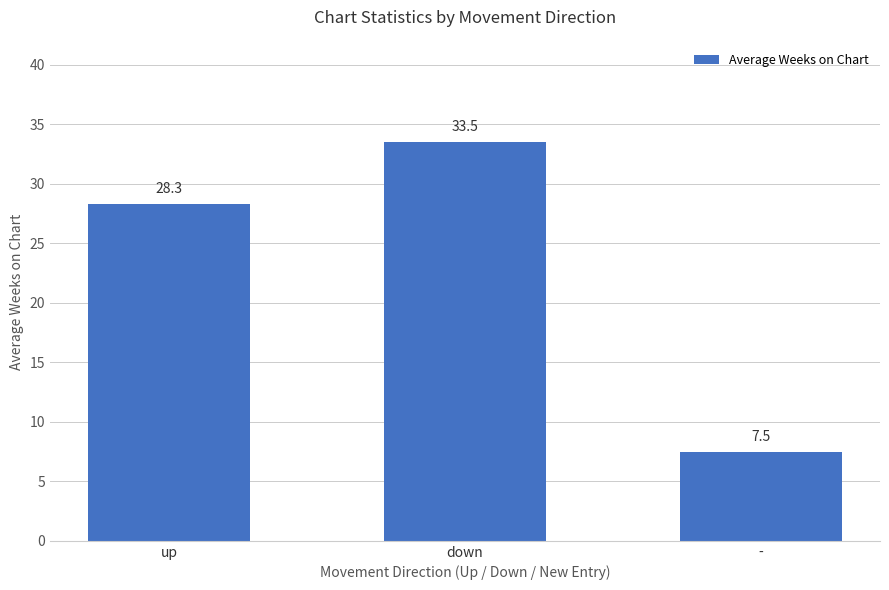

Rank the categories by value from highest to lowest.

down, up, -